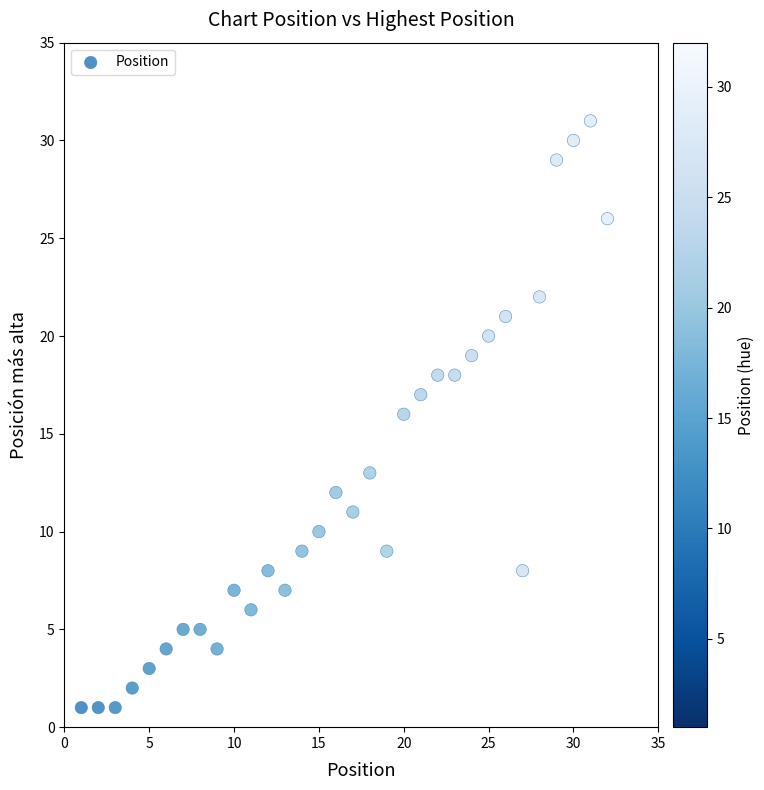

What is the range of X values (max minus min)?

31